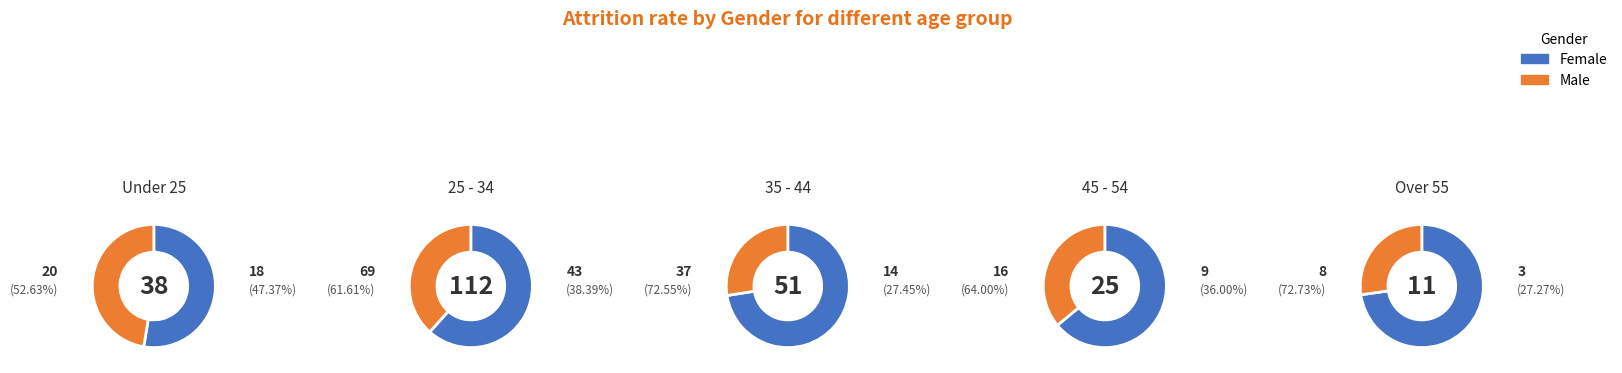

Is the sum of 1 and 0 greater than half?

Yes